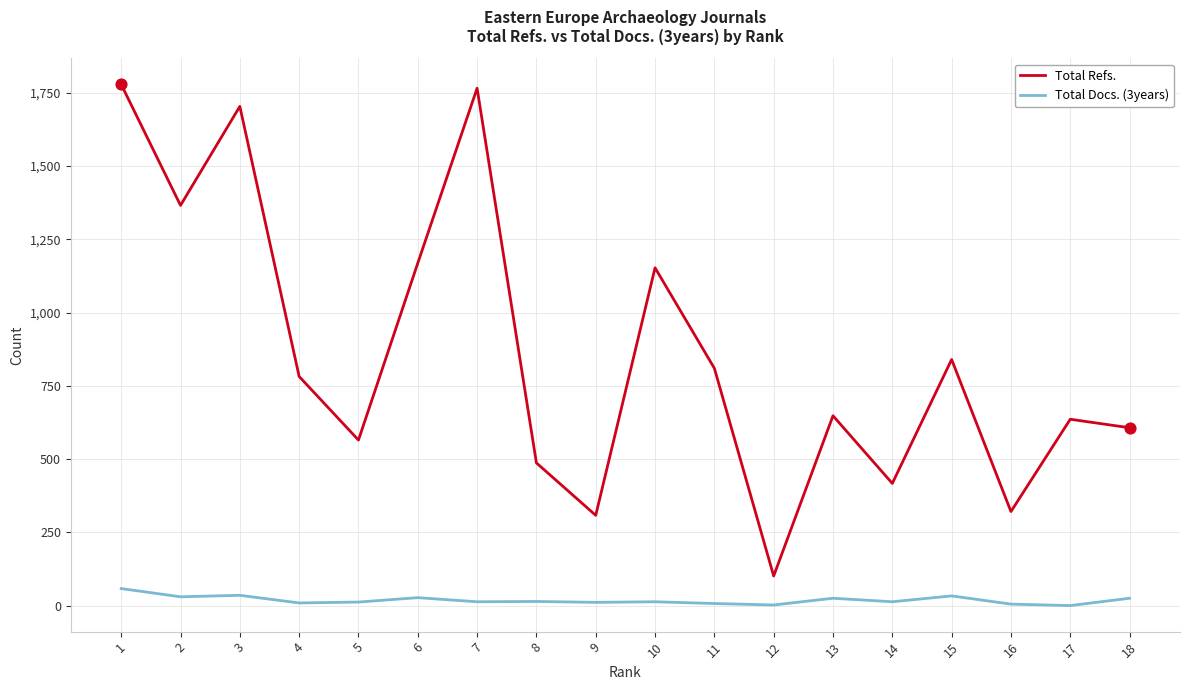

At which category is the sum across all series the highest?

1